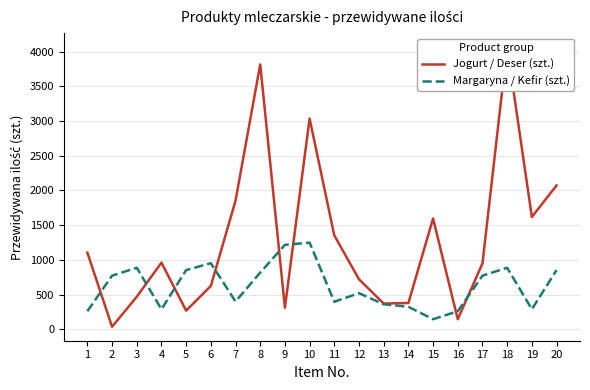

How many data points does each series have?

20